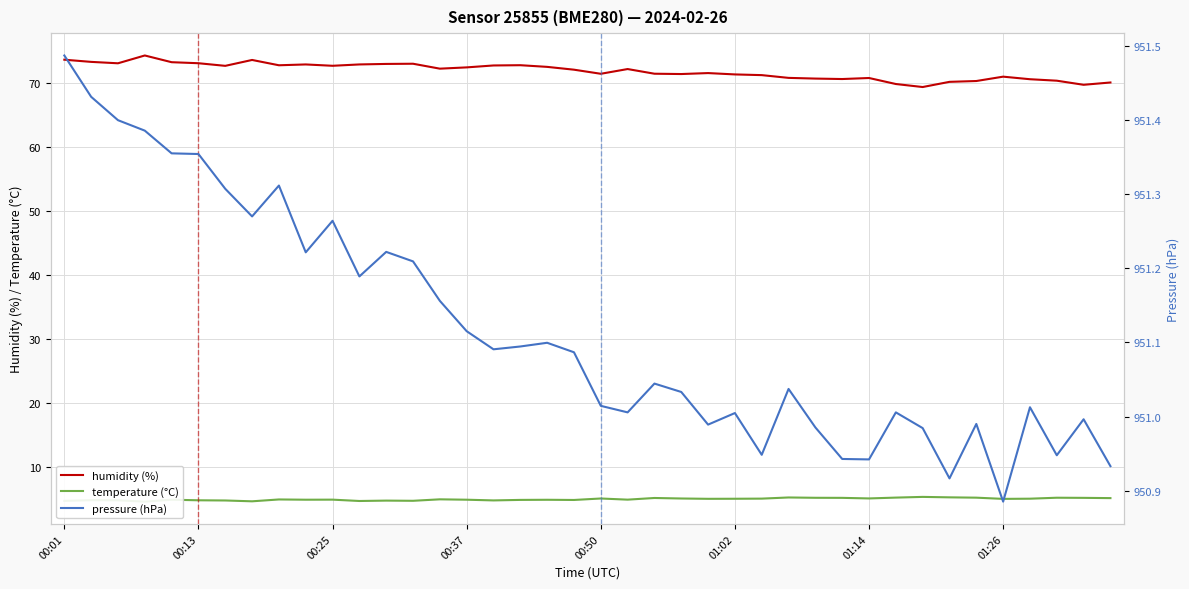

The humidity (%) series shows 69.8 at 31. True or false?

True